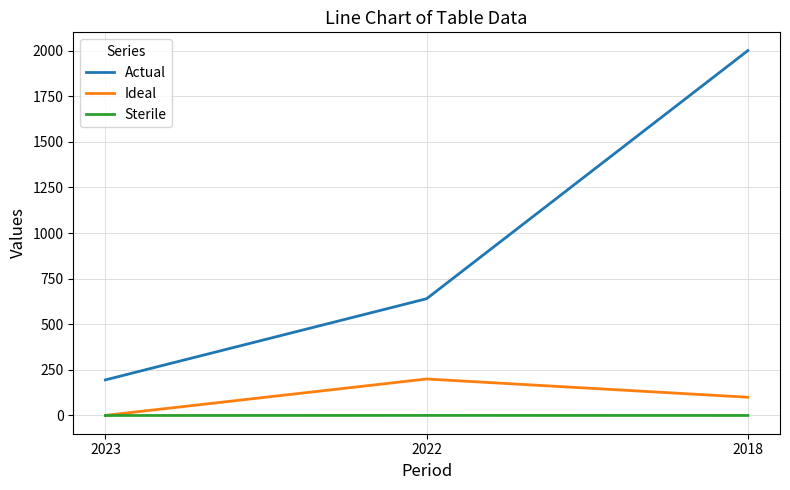

What are all the series names shown in the legend?

Actual, Ideal, Sterile